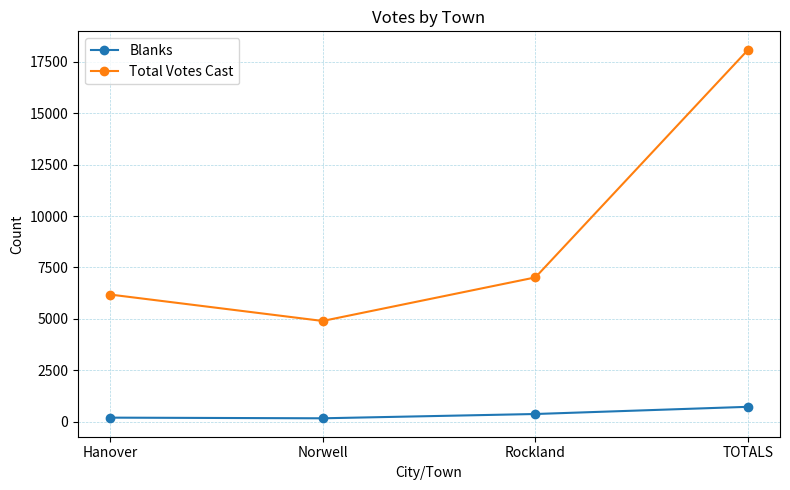

Is it true that Total Votes Cast equals 4357 at Rockland?

False